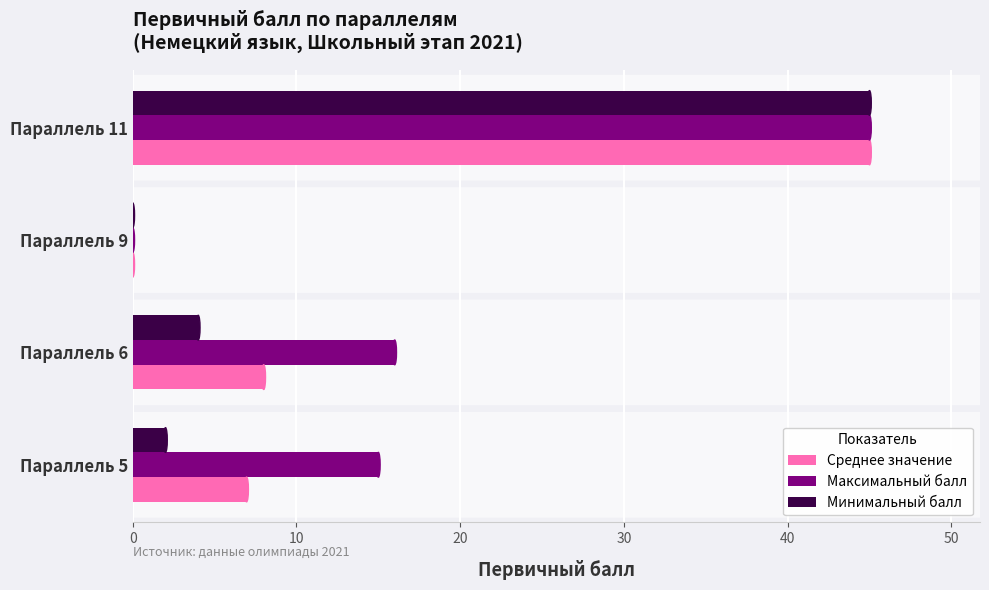

The Минимальный балл series shows 27.1 at Параллель 11. True or false?

False